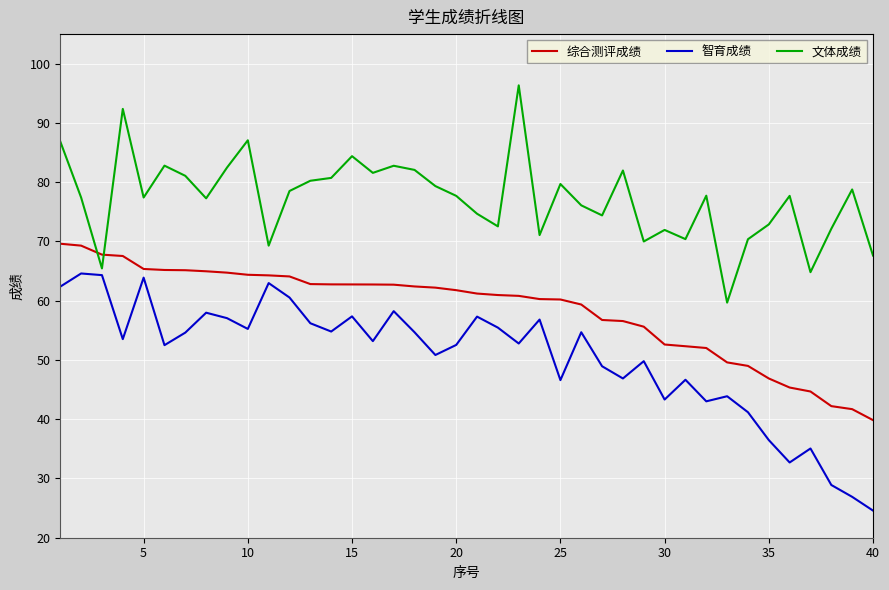

How many distinct data groups are displayed?

3